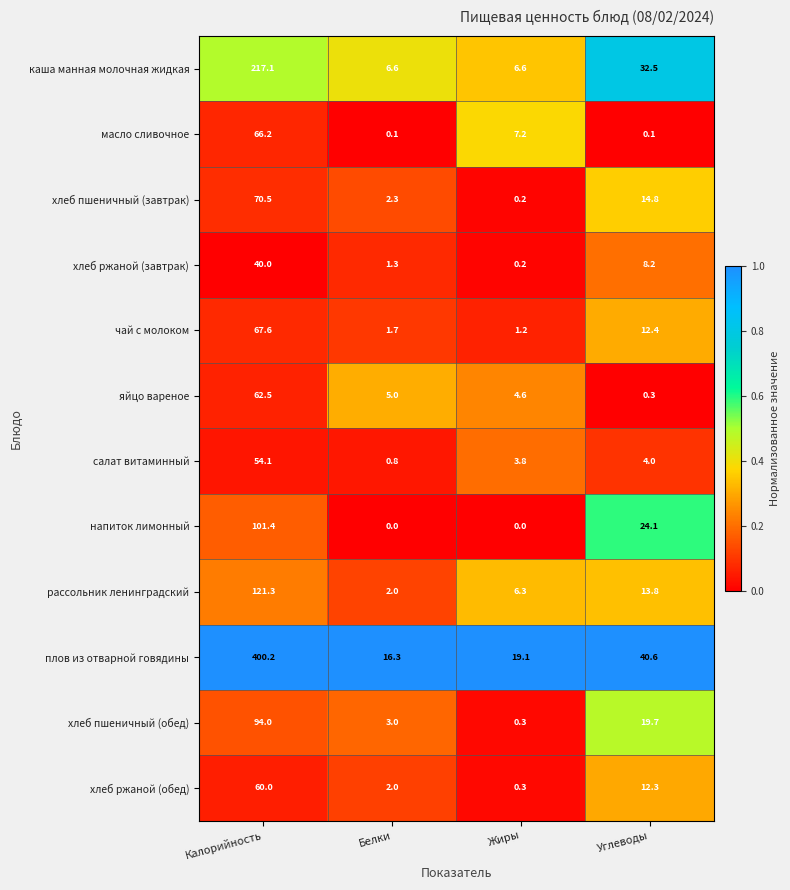

Which label corresponds to the largest value in the chart?

Калорийность